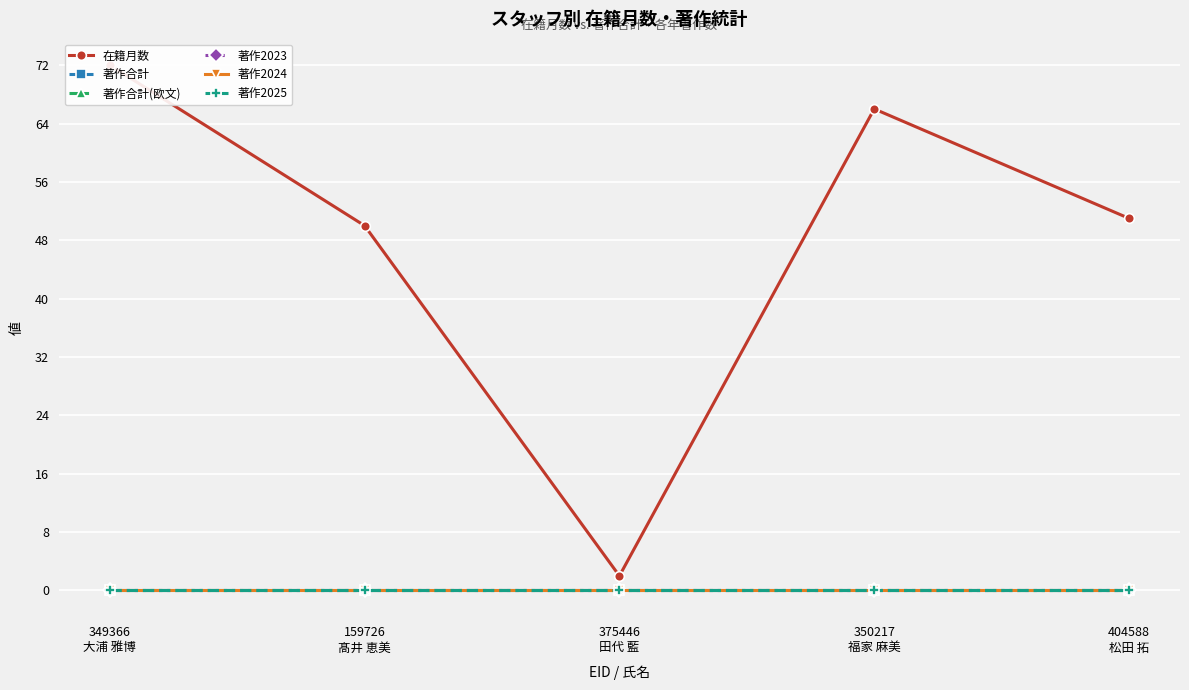

Which has a higher value, 375446
田代 藍 or 404588
松田 拓?

404588
松田 拓